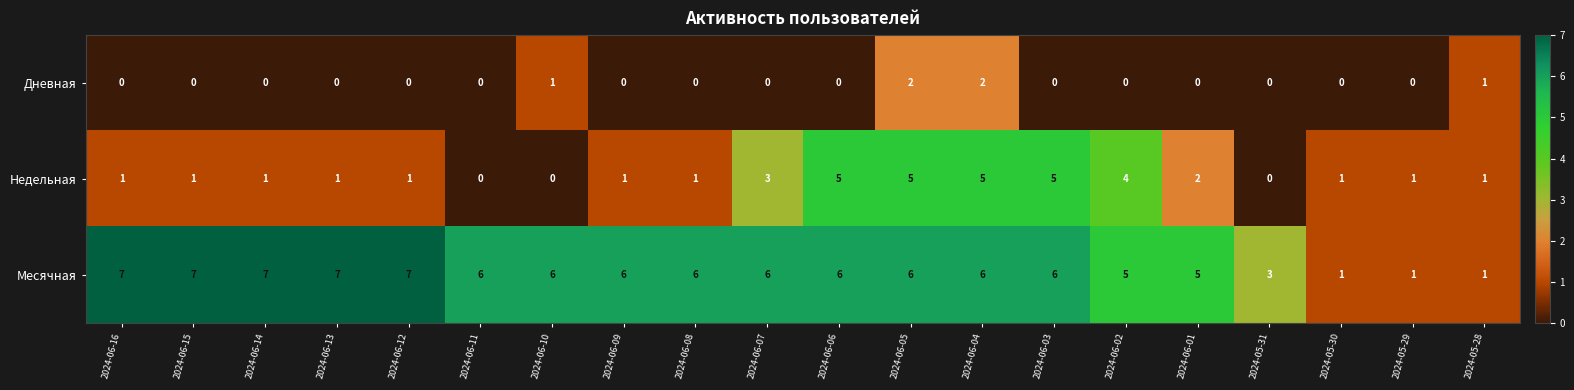

What is the spread (max minus min) of values at 2024-06-09?

6